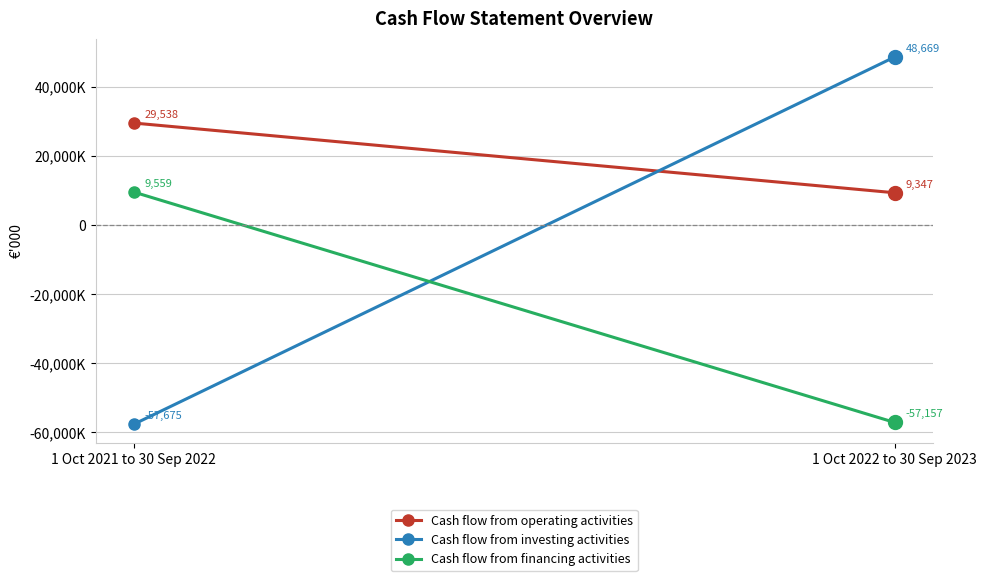

How many Cash flow from financing activities values are between -57157 and 9559?

2